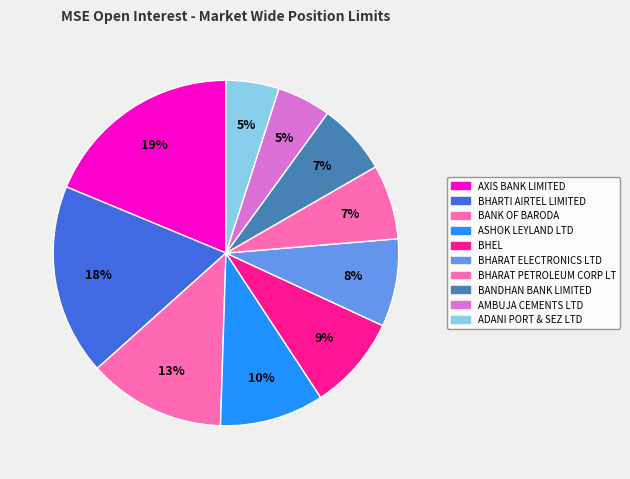

To the nearest percent, what is the difference between the ASHOK LEYLAND LTD and BHARAT ELECTRONICS LTD slice percentages?

2%